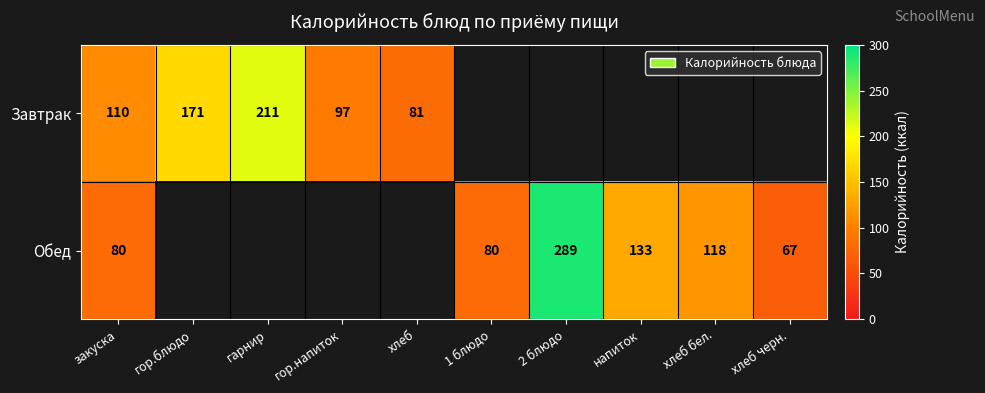

Is it true that Обед equals 118 at хлеб бел.?

True